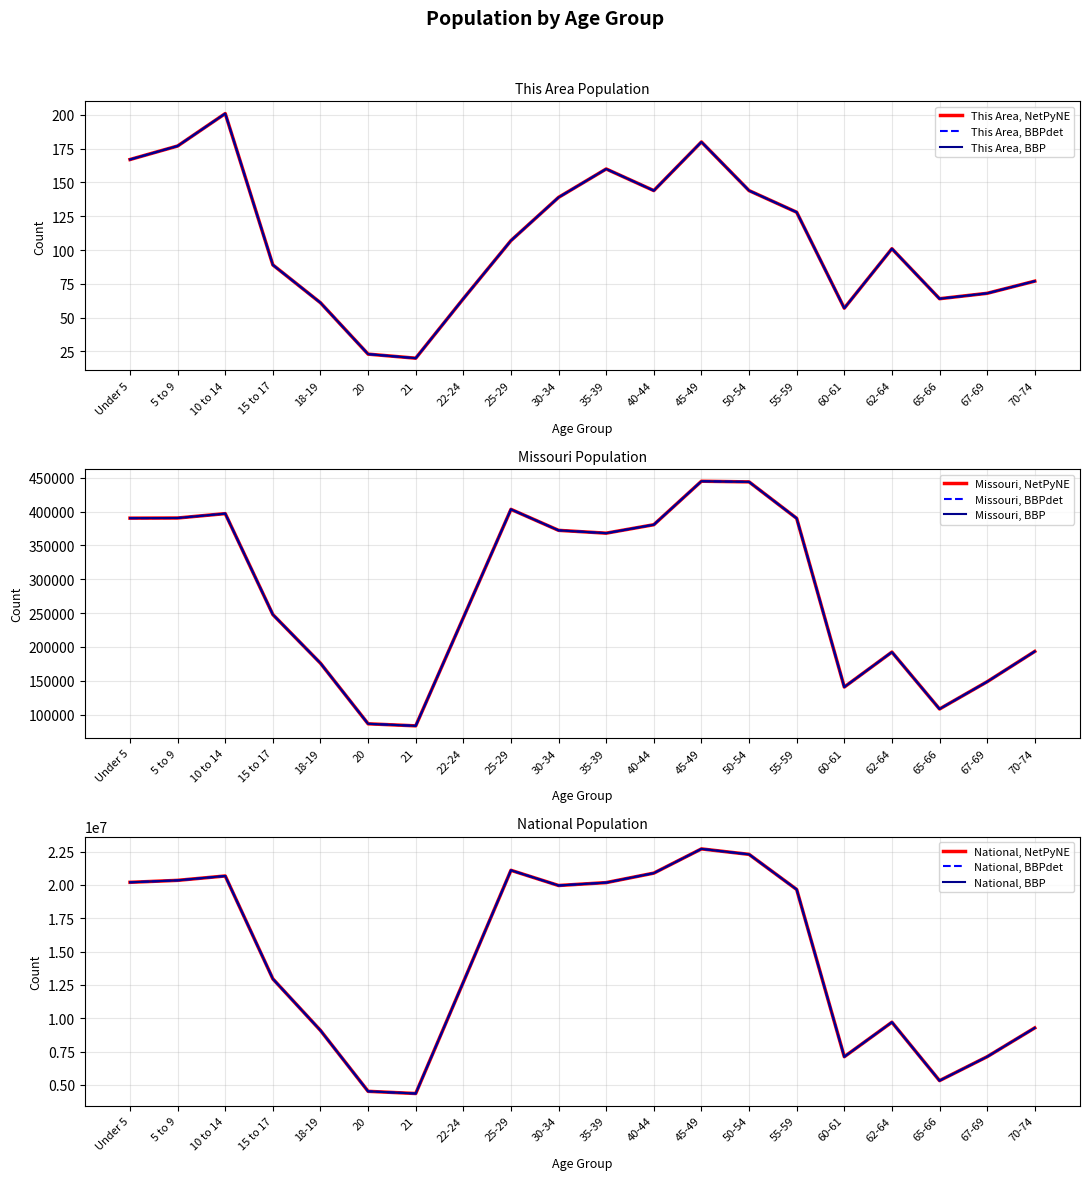

What is the minimum value for National?

4354294